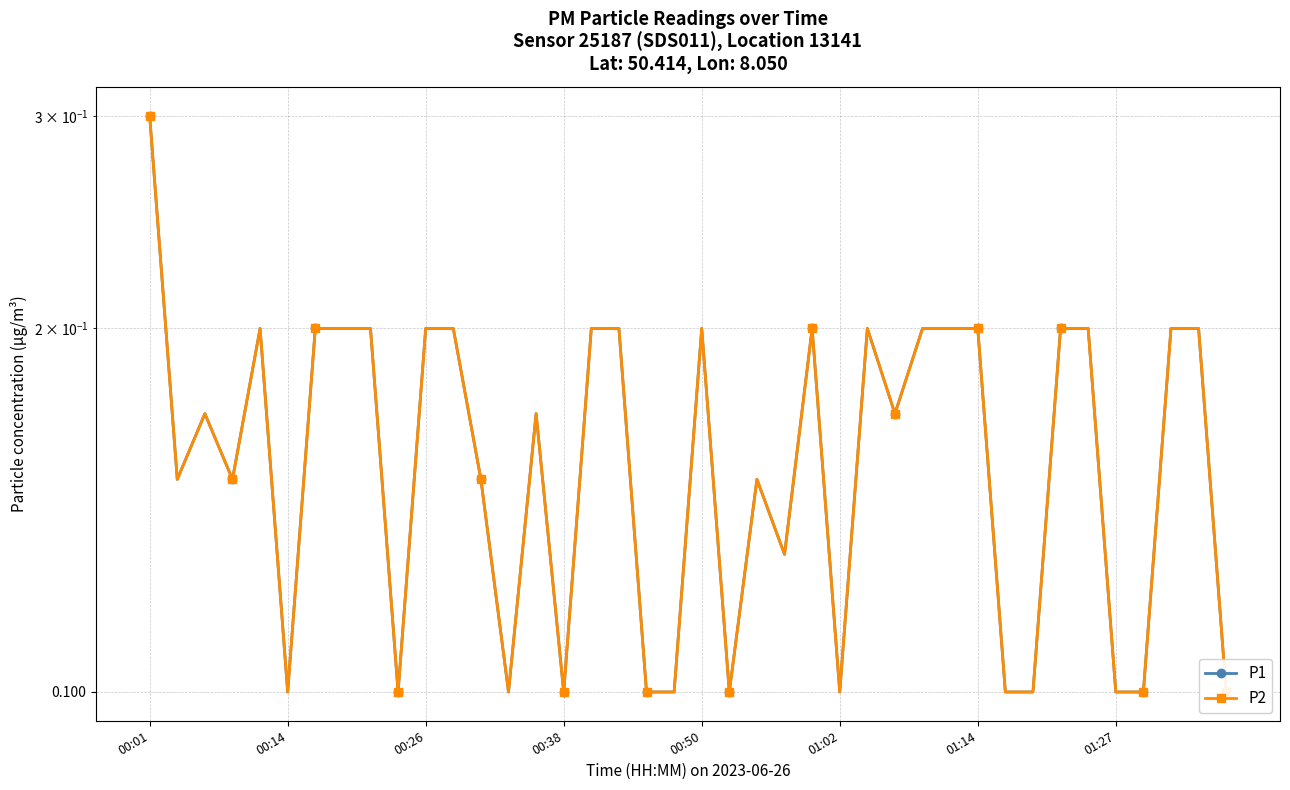

How many series are shown in this chart?

2